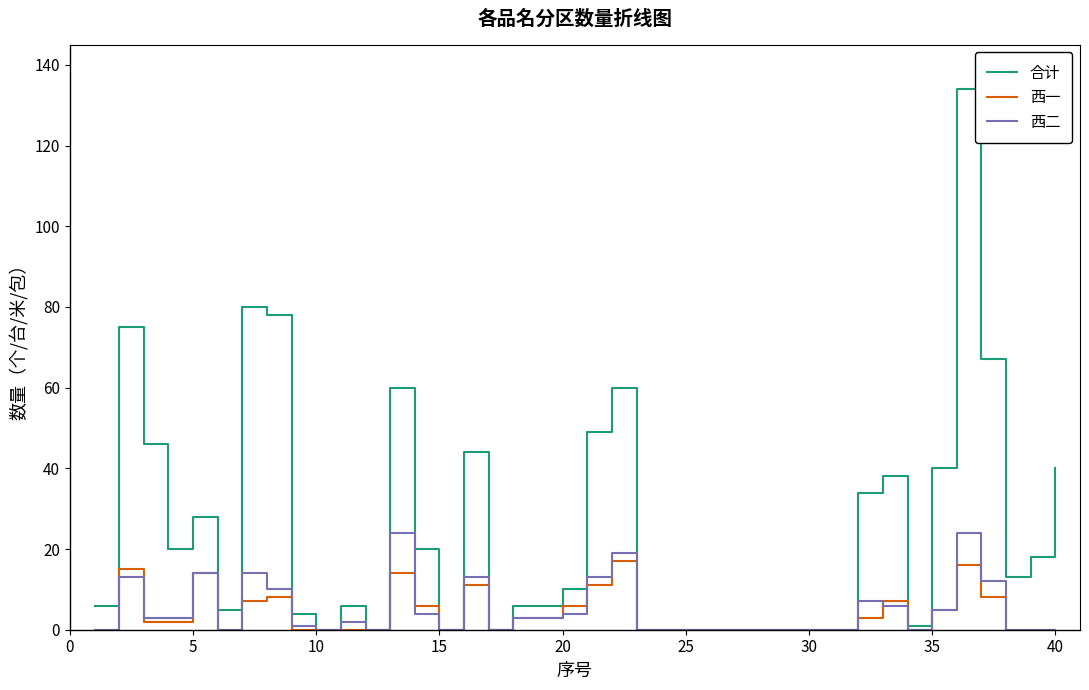

Which series has the largest total across all categories?

合计